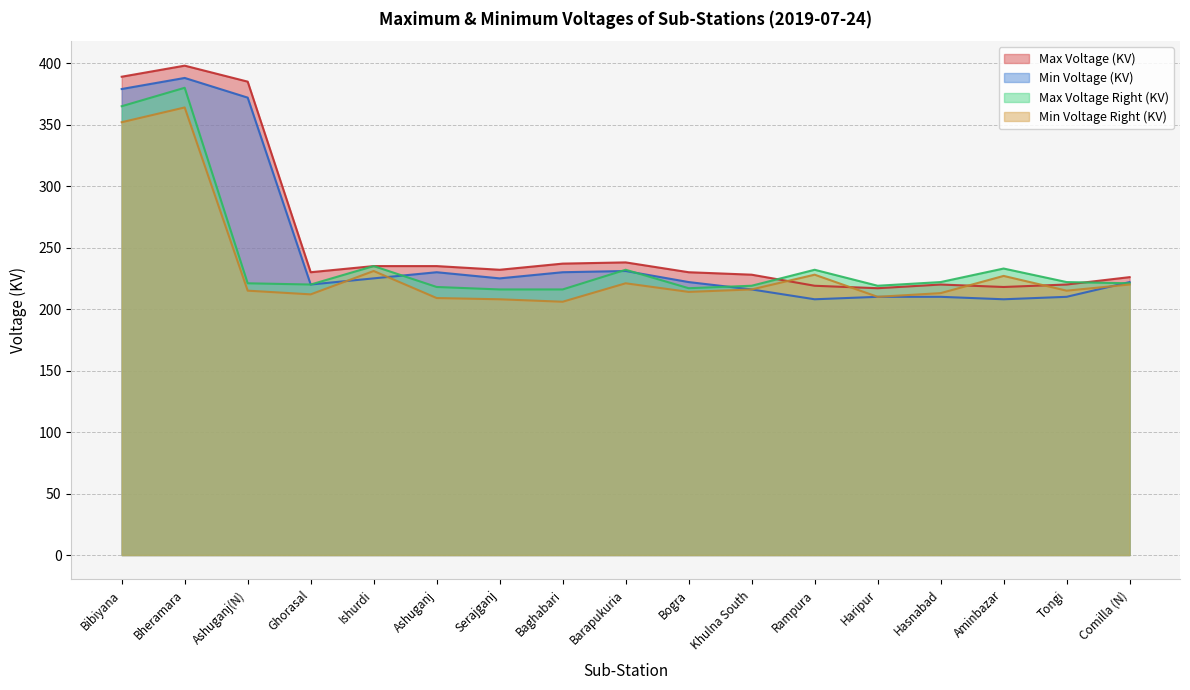

Where is the first local maximum for Min Voltage (KV)?

Bheramara